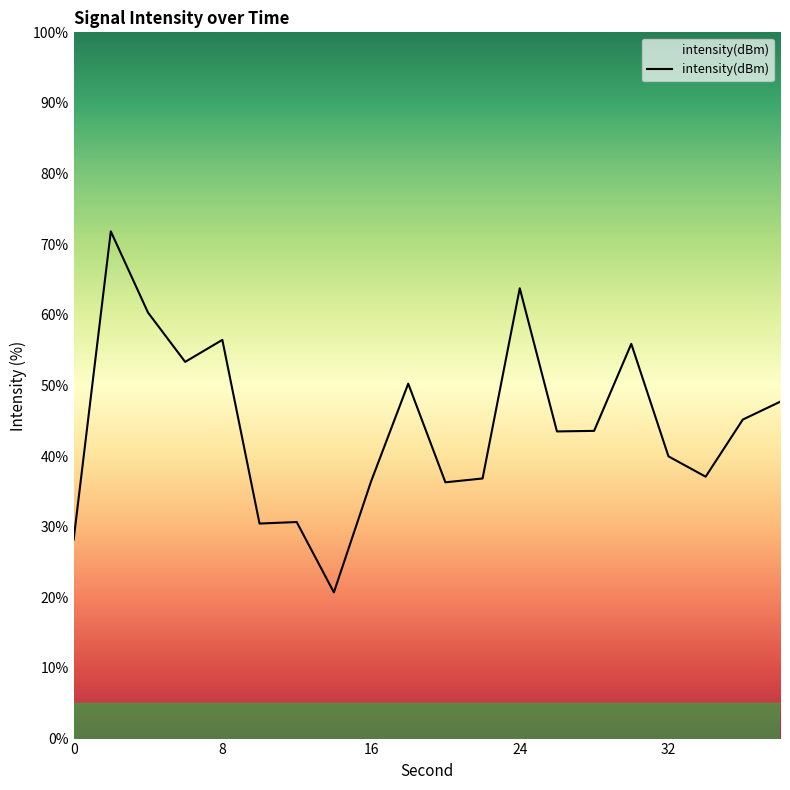

What is the difference between the maximum and minimum values?

51.1